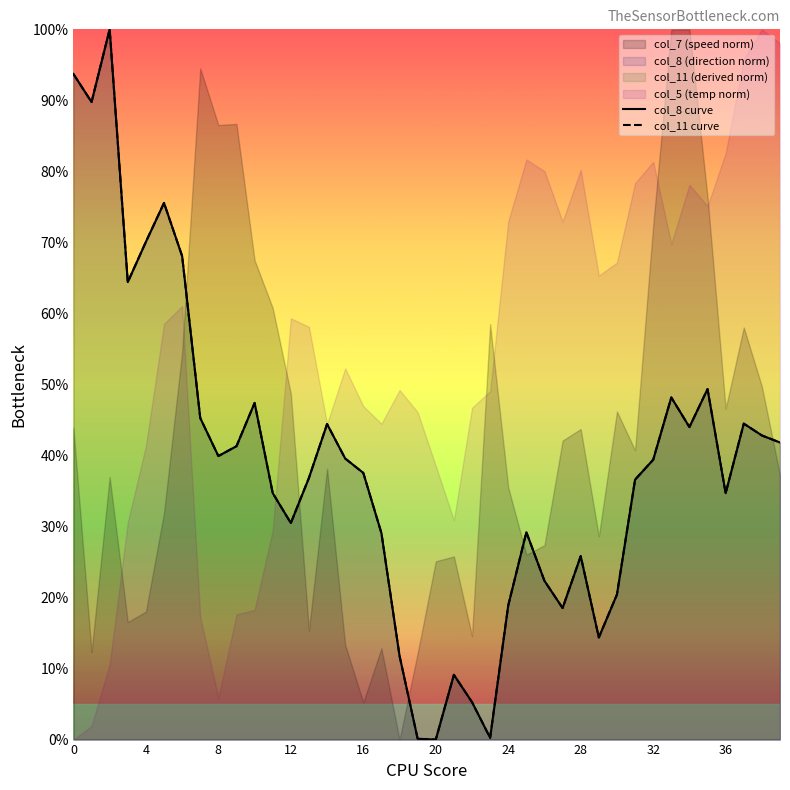

How many data points in col_11 curve are above 39?

20